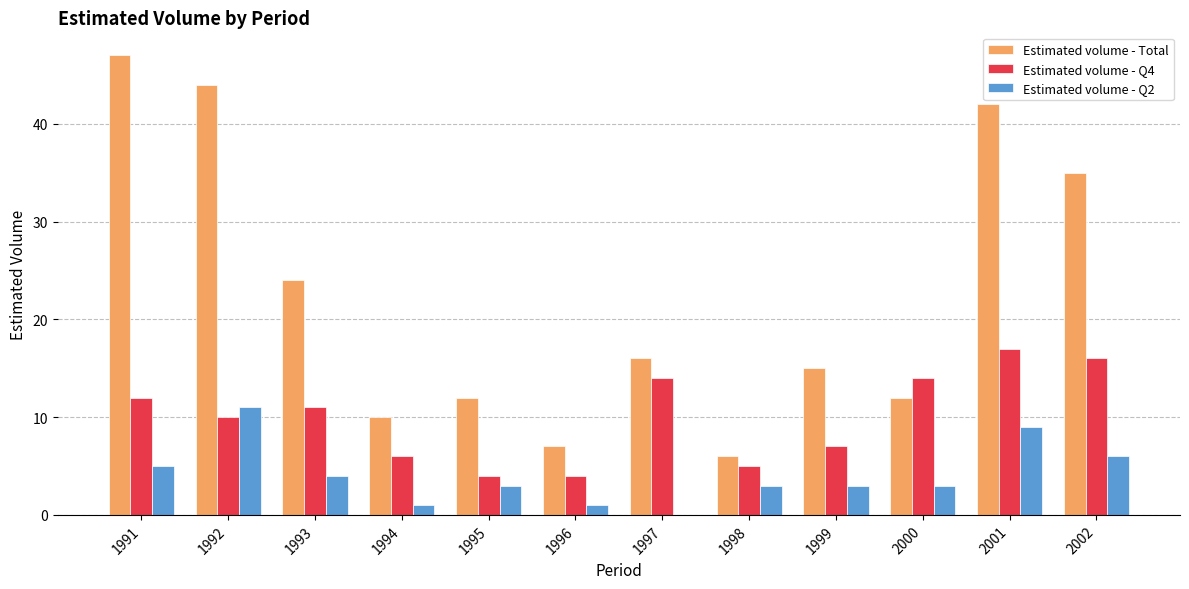

Which label corresponds to the largest value in the chart?

1991